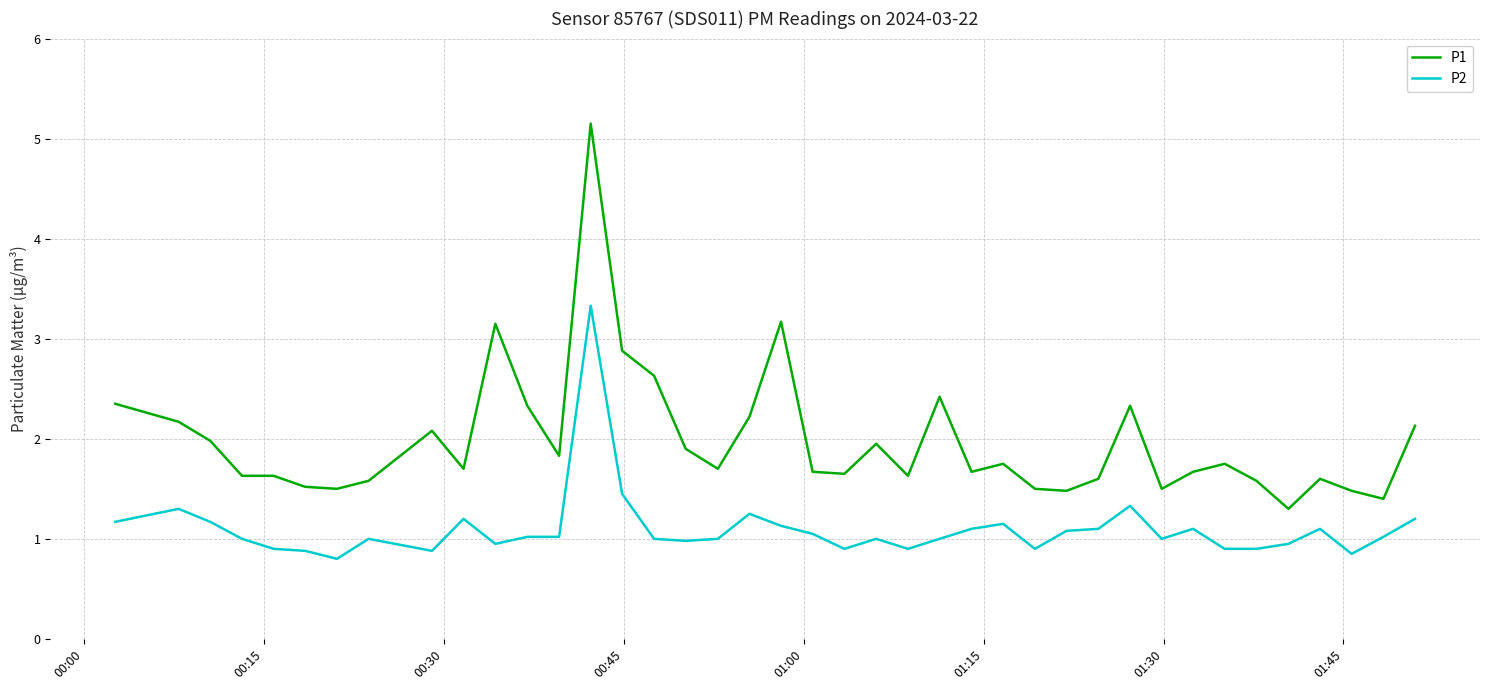

What is the difference between the maximum and minimum values in the P2 series?

2.5